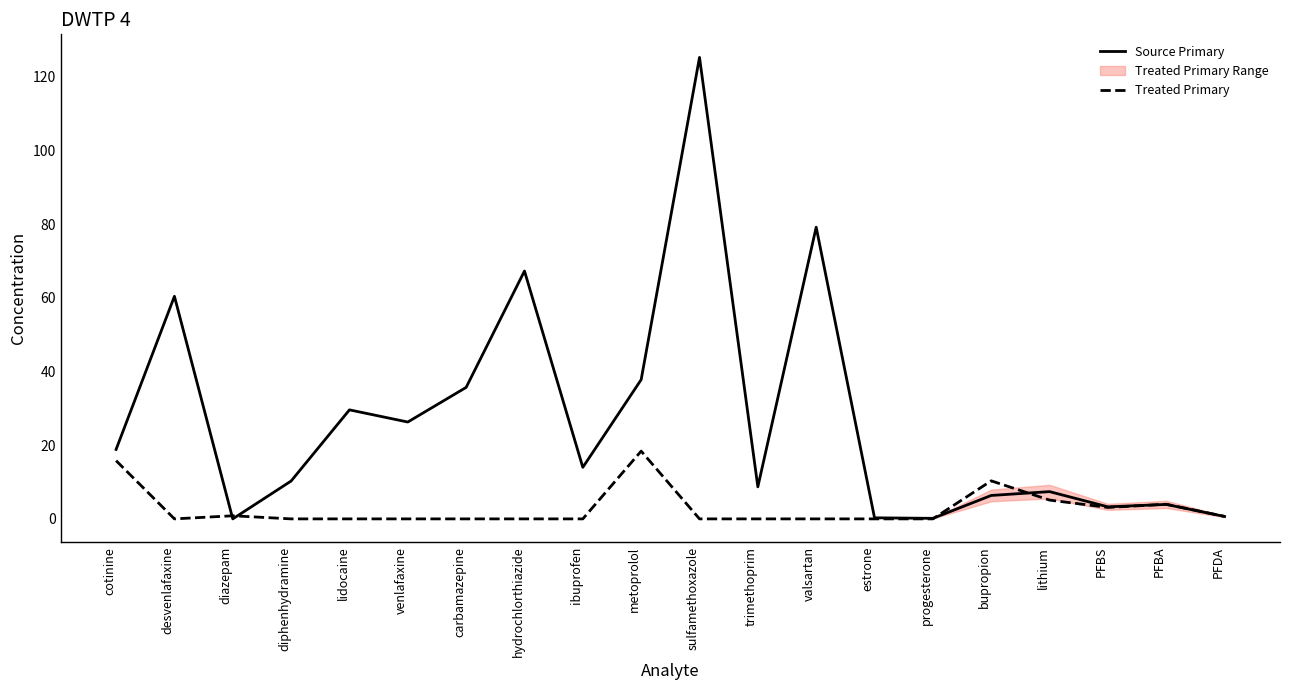

Where is Treated Primary nearest to the value 9?

bupropion